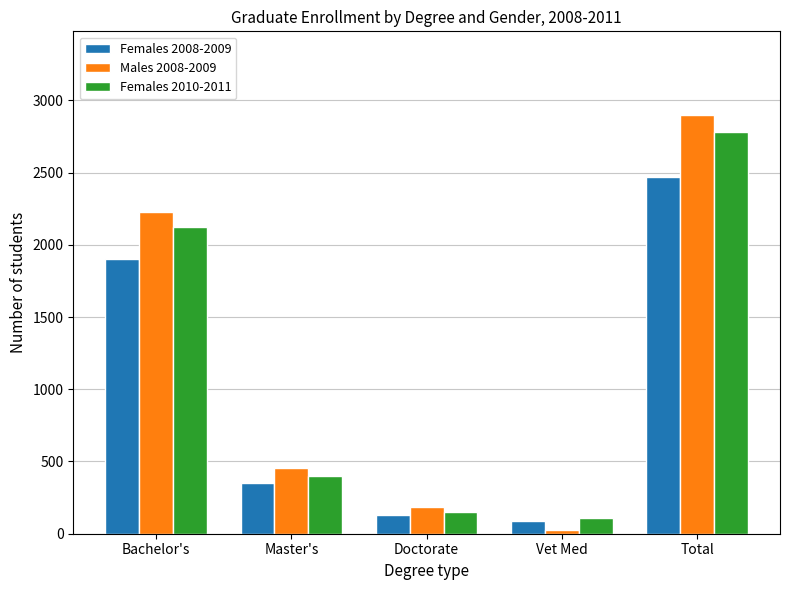

What position from the left is Vet Med?

4